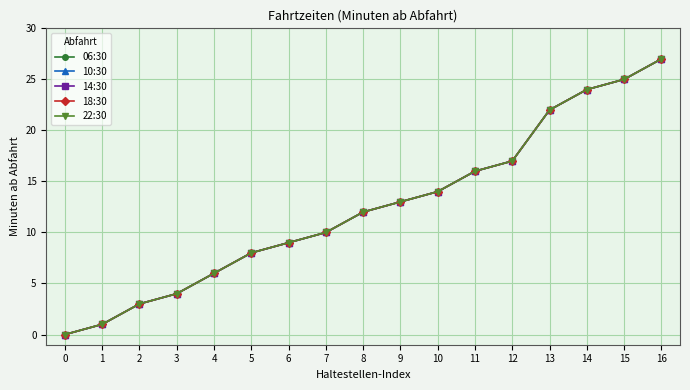

Does the chart have visible grid lines?

Yes